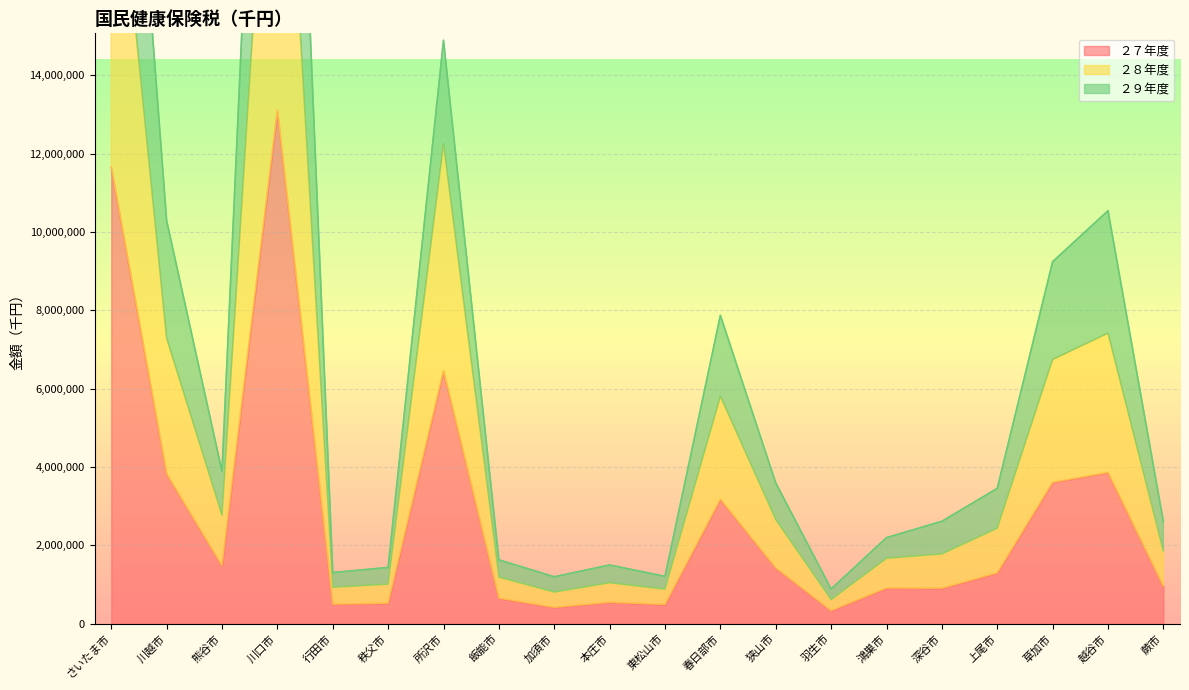

What is the difference between the maximum and minimum values in the ２７年度 series?

12776302